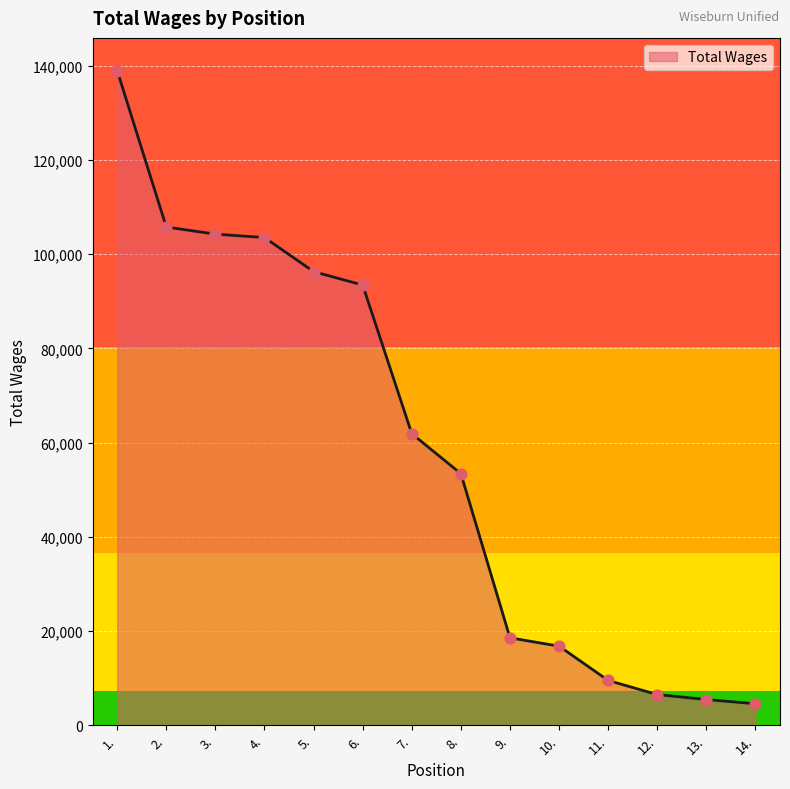

What is the change in value from 4. to 8.?

-50128